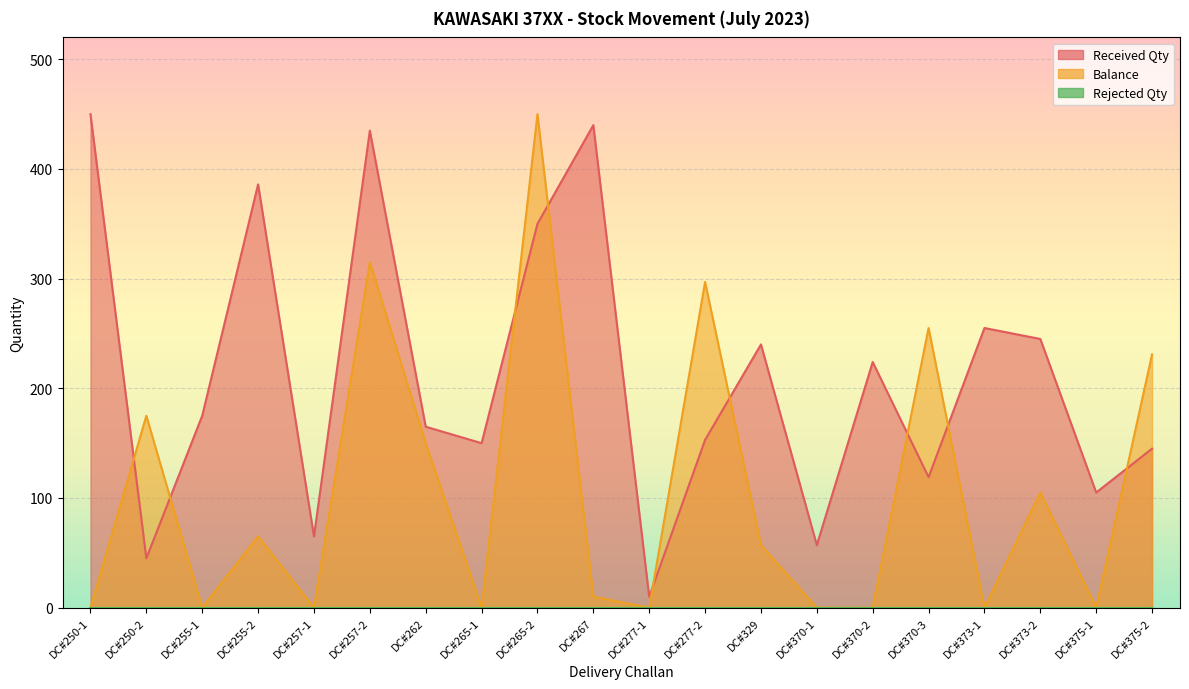

How many lines are shown in the chart?

2